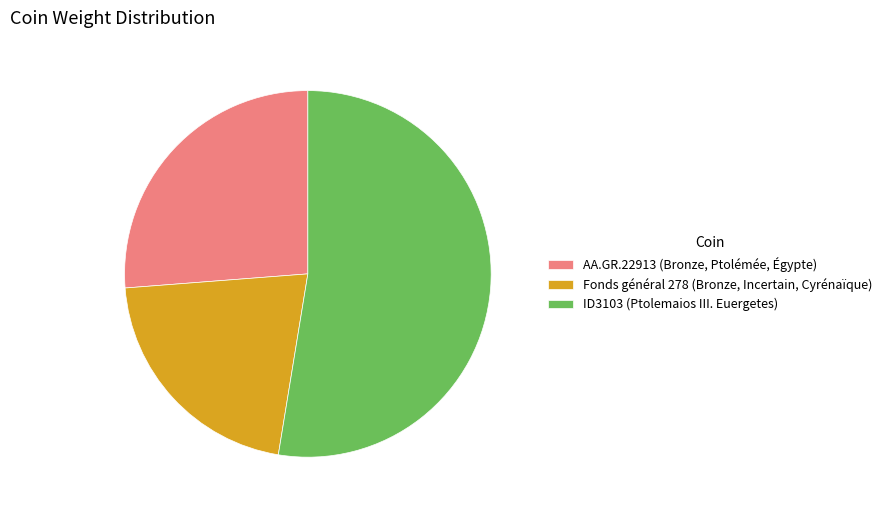

What is the smallest slice in the pie chart?

Fonds général 278 (Bronze, Incertain, Cyrénaïque)